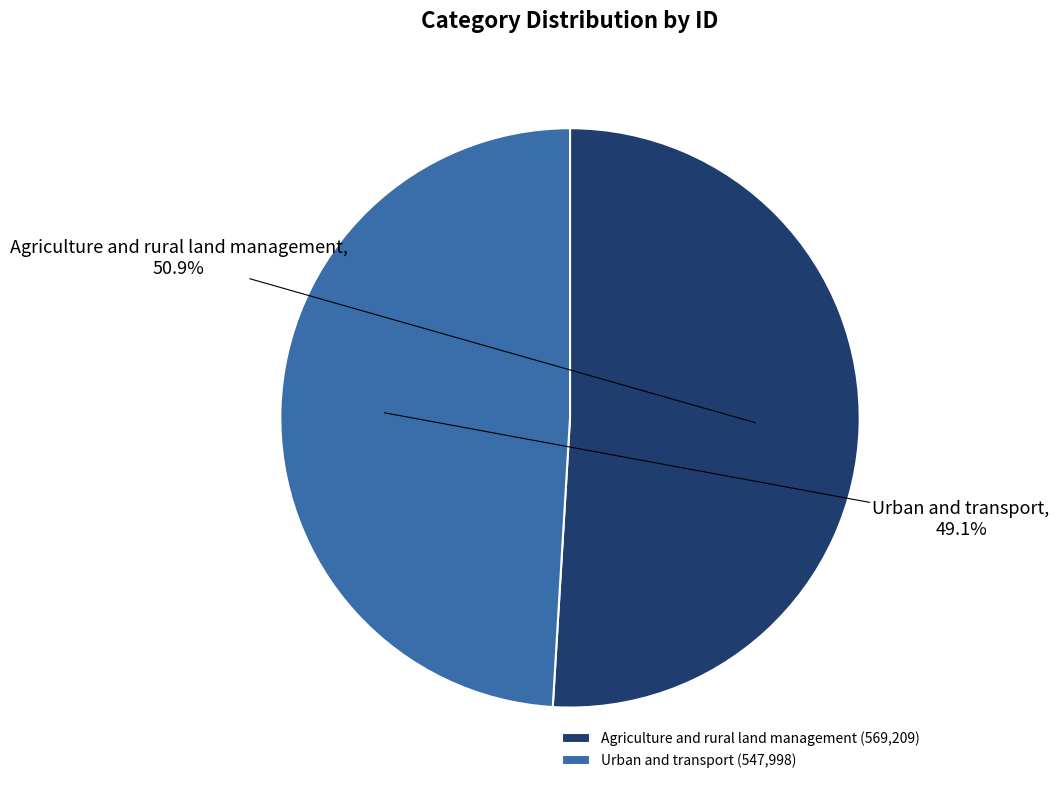

To the nearest percent, what percentage of the pie is Urban and transport?

49%